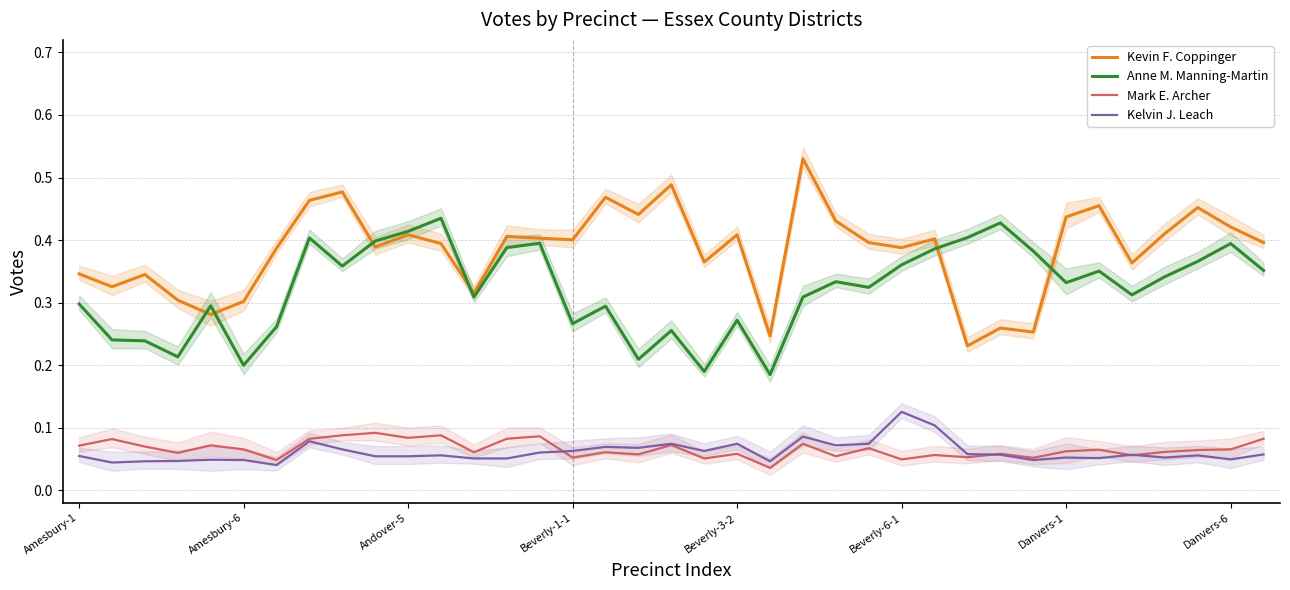

At which label is Mark E. Archer closest to 0?

21